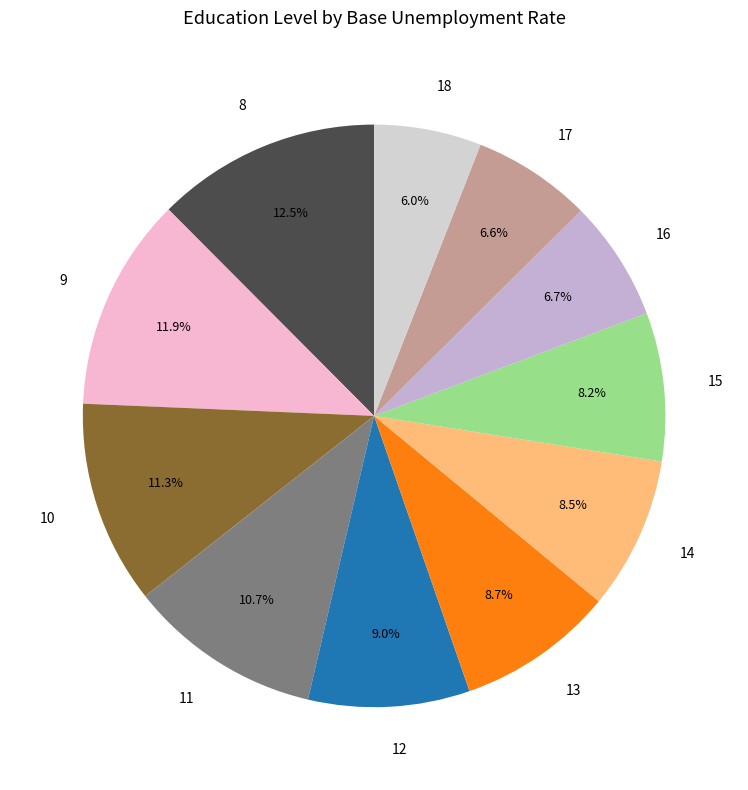

How much of the chart is everything except 14?

91.5%